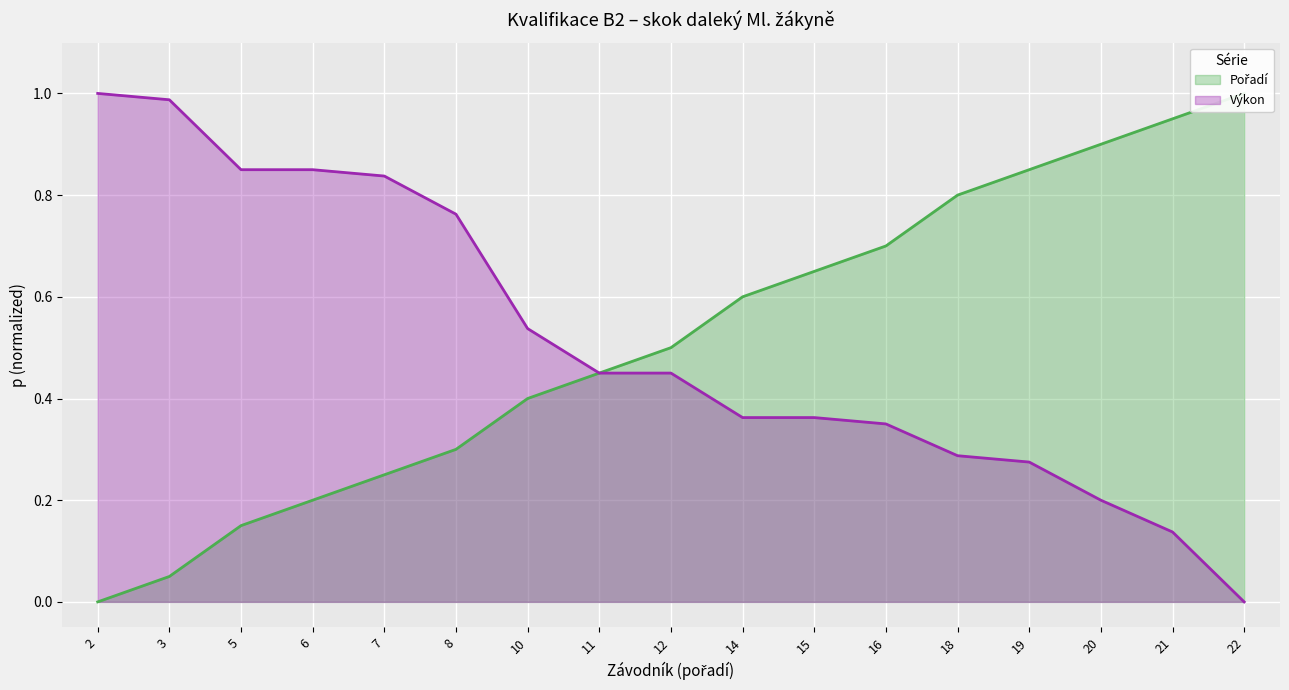

Rank the series by their maximum value, from highest to lowest.

Pořadí, Výkon